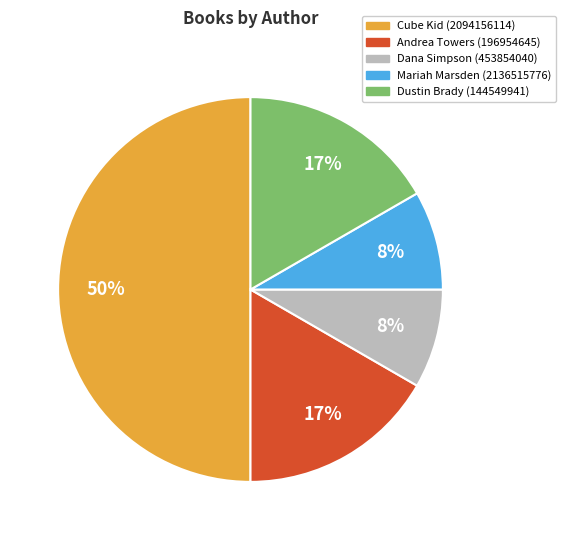

Which has a higher value, Mariah Marsden (2136515776) or Dustin Brady (144549941)?

Dustin Brady (144549941)